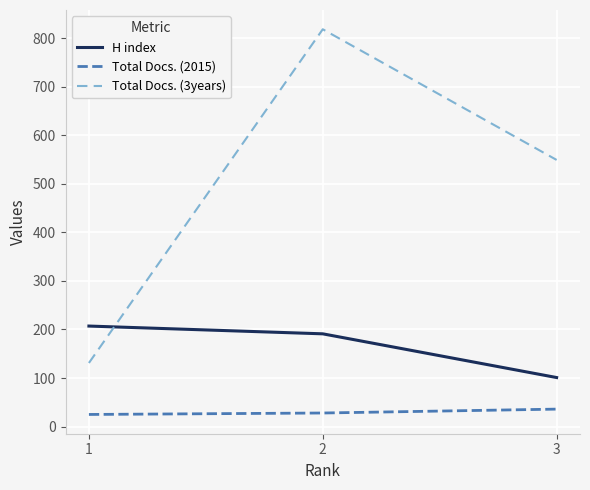

What is the average value of the H index series?

166